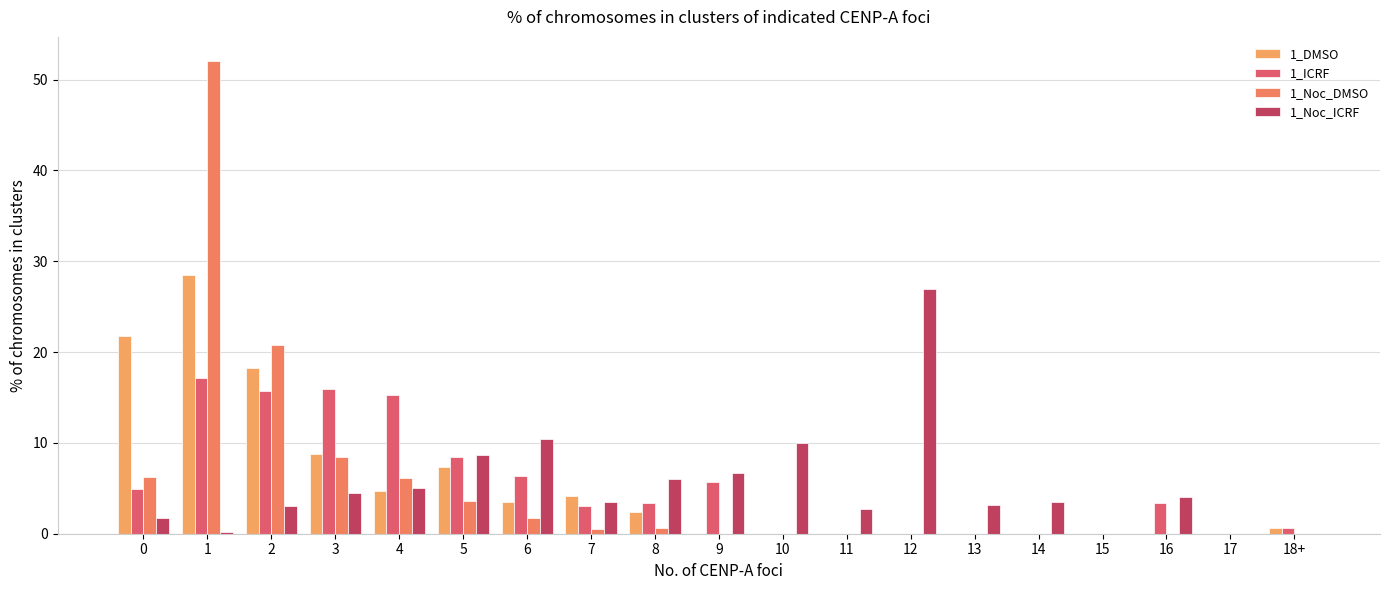

Where does the 1_Noc_ICRF series first go above 3?

3